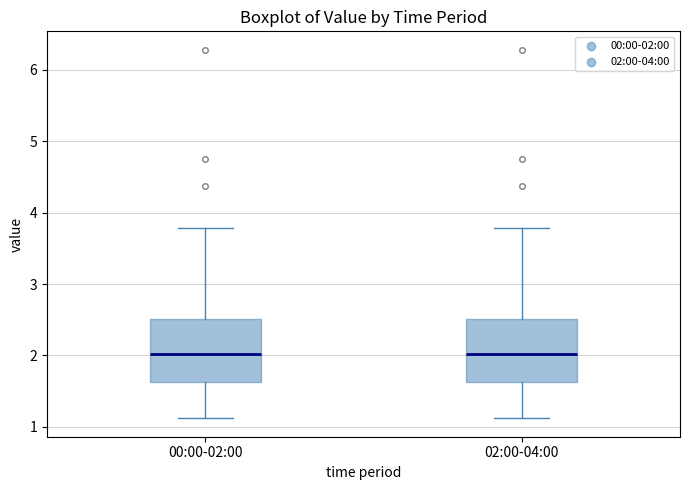

Where does the lower whisker of the box for 02:00-04:00 end on the y-axis? The values are not printed on the chart, so give them approximately, as read against the axis.

1.1